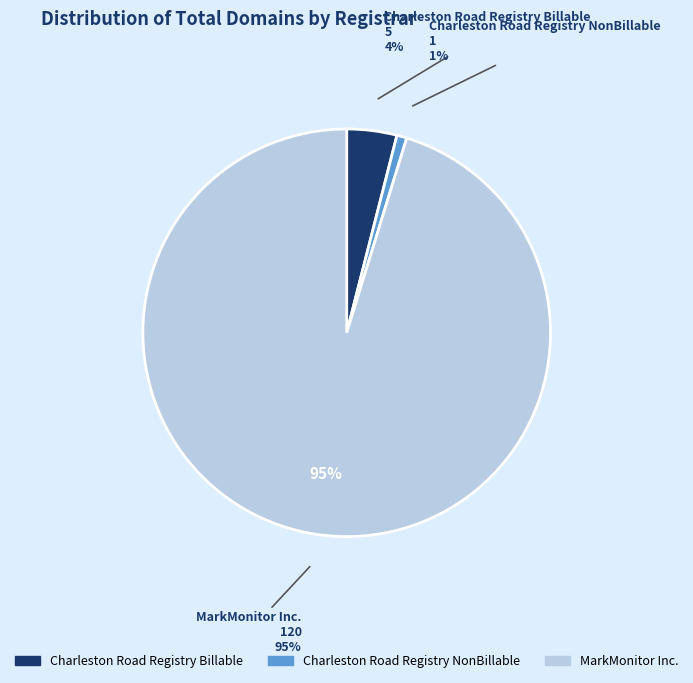

The Charleston Road Registry Billable slice represents 4% of the pie. True or false?

True